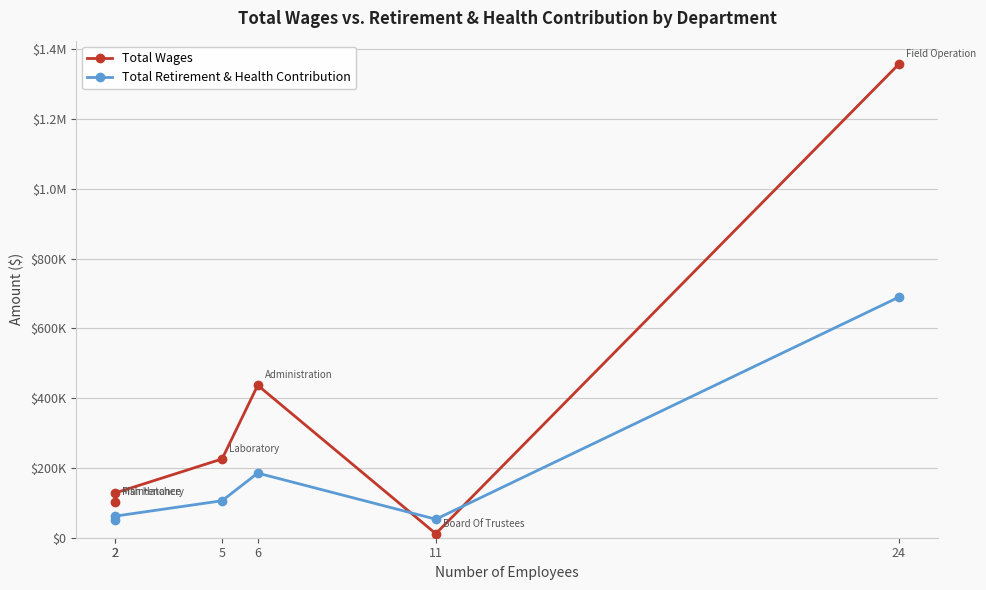

What is the difference between the Total Retirement & Health Contribution values at 2 and 5?

44076